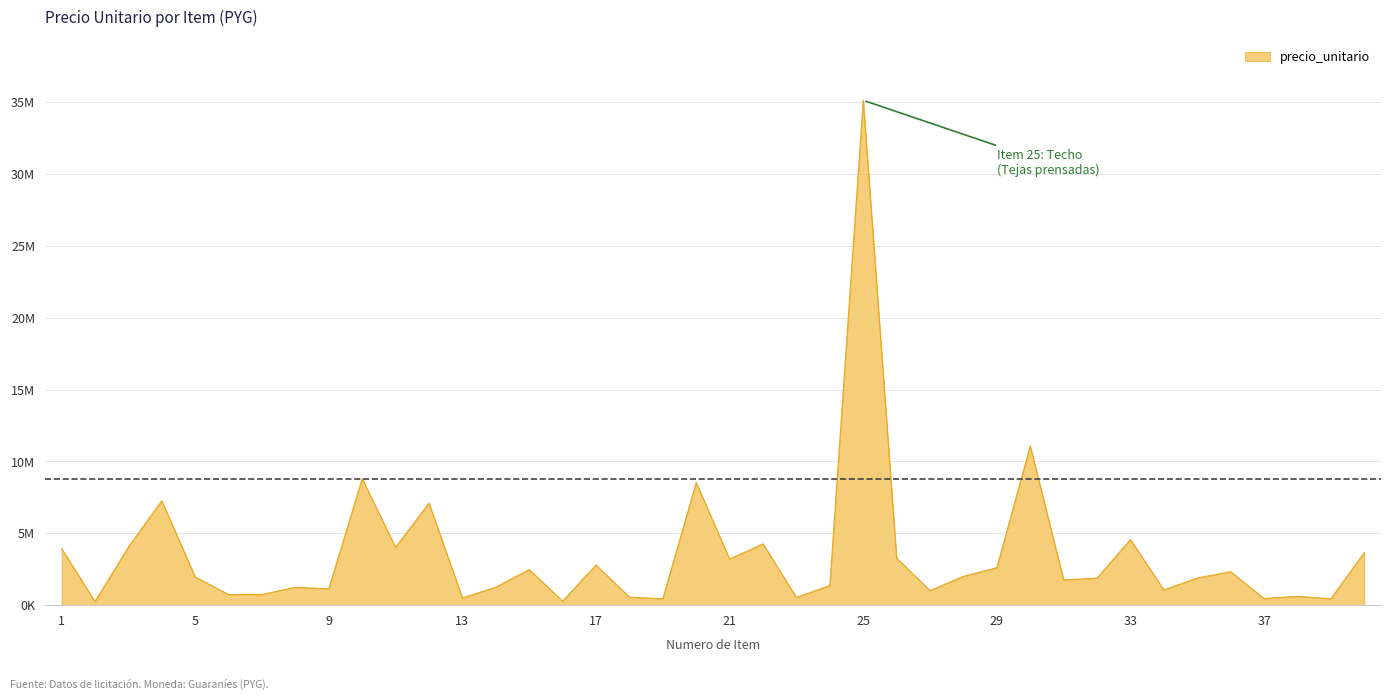

Is this an area chart (filled region under the line)?

Yes